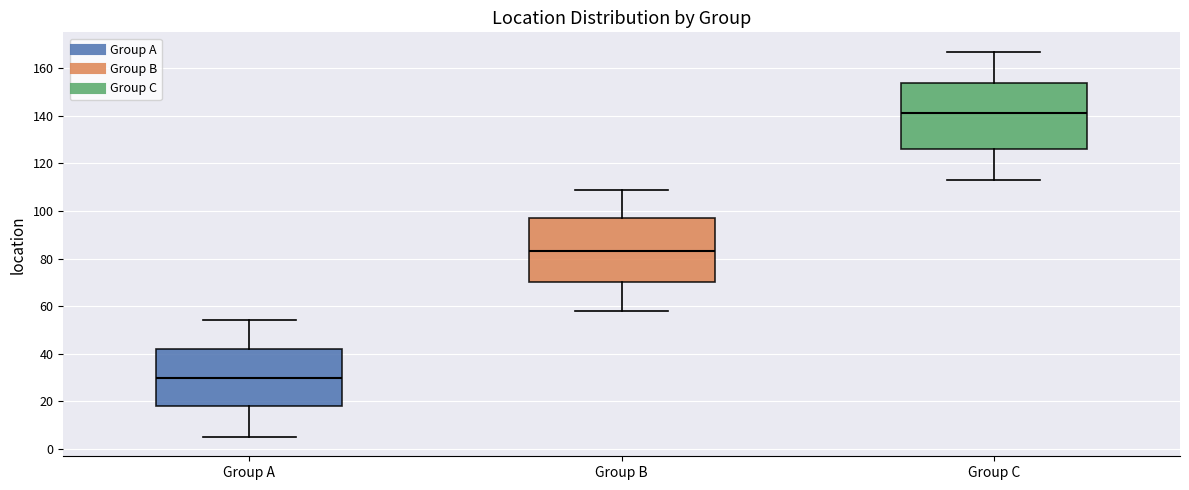

Which box has the lowest median line?

Group A